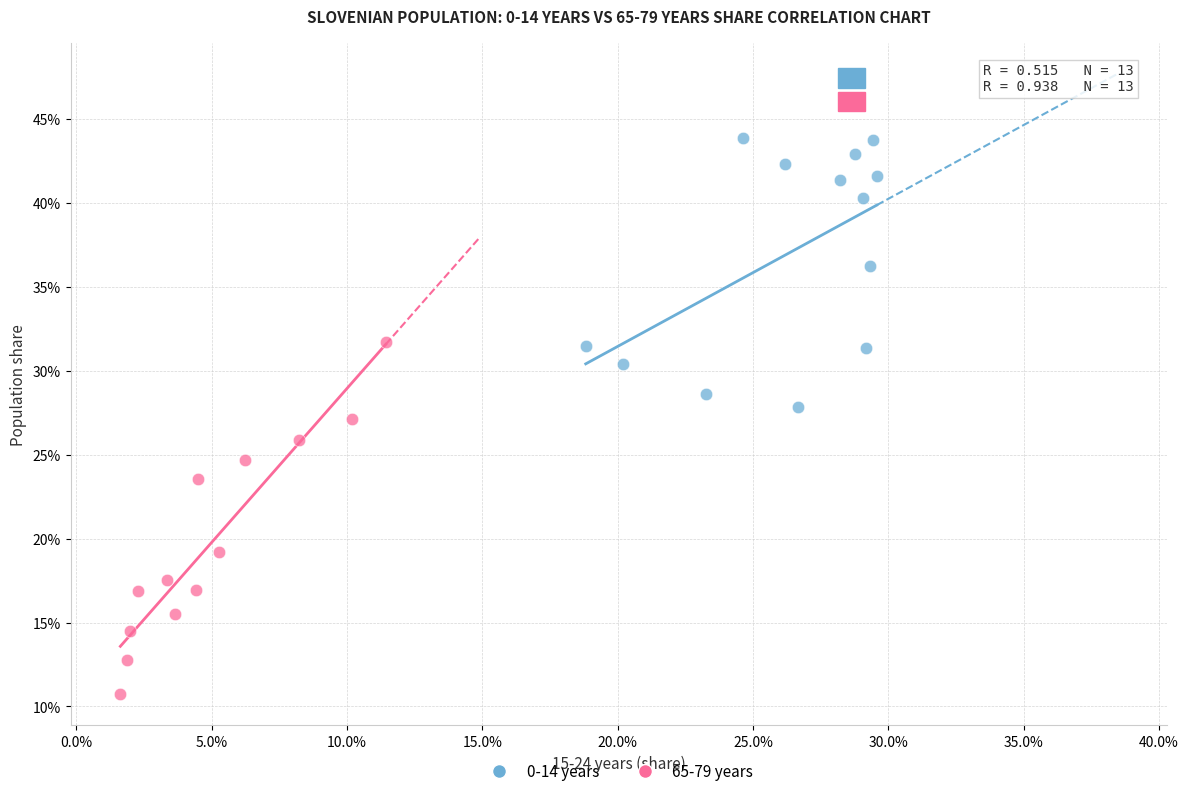

Which series contains the highest Y value?

0-14 years